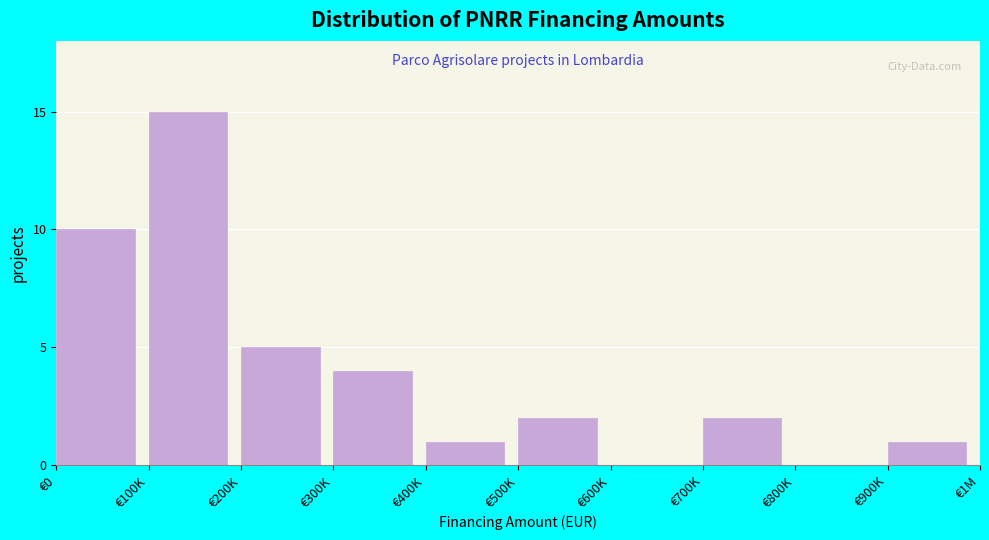

Reading right to left, list all the values displayed in this chart.

€900K=1	€800K=0	€700K=2	€600K=0	€500K=2	€400K=1	€300K=4	€200K=5	€100K=15	€0=10